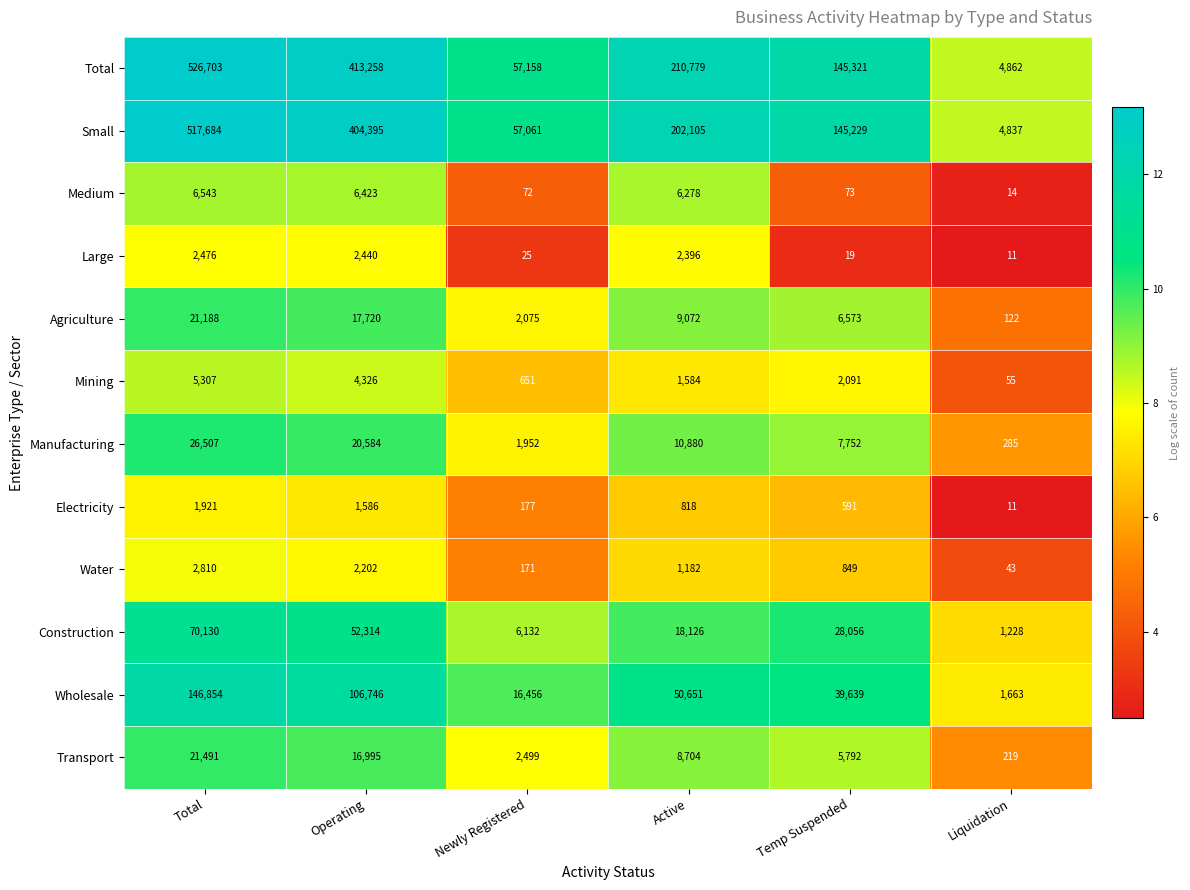

Is it true that Water equals 1359 at Temp Suspended?

False